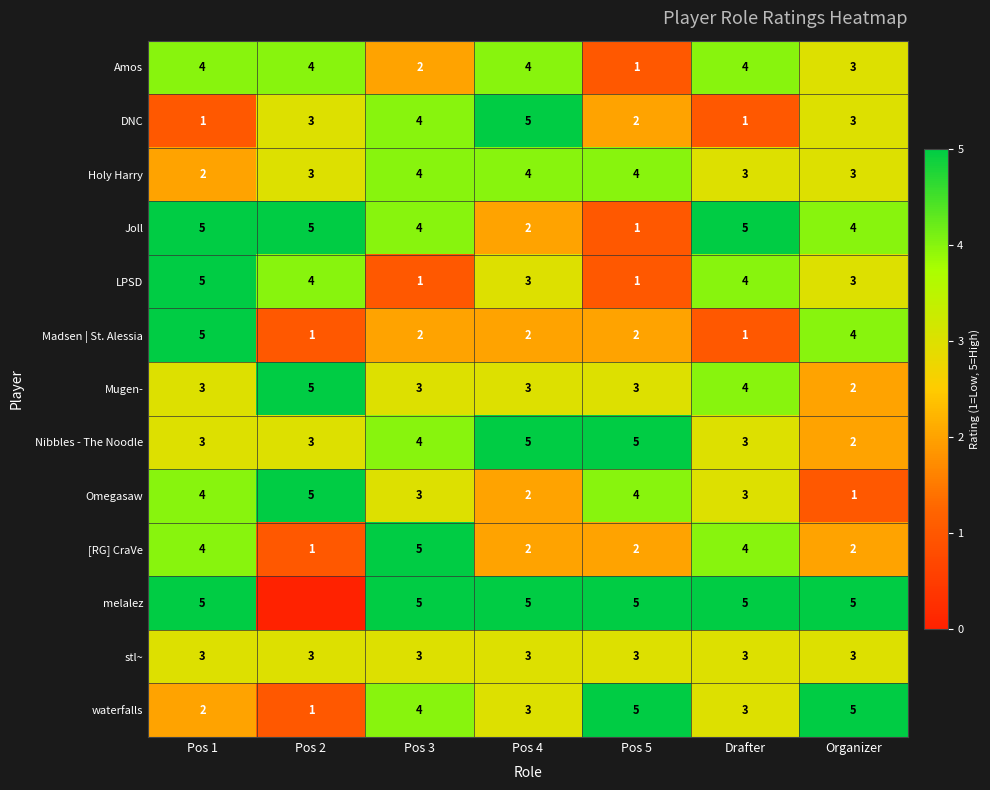

What is the difference between the highest and lowest values at Pos 4?

3